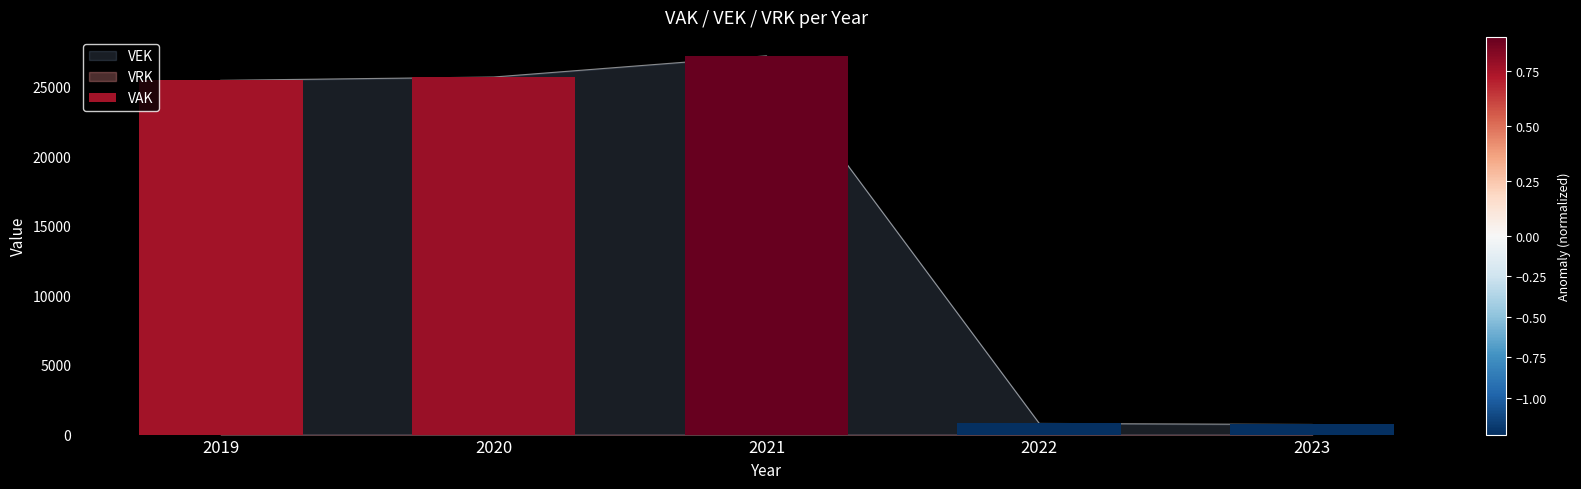

Rank the categories by value from lowest to highest.

2023, 2022, 2019, 2020, 2021